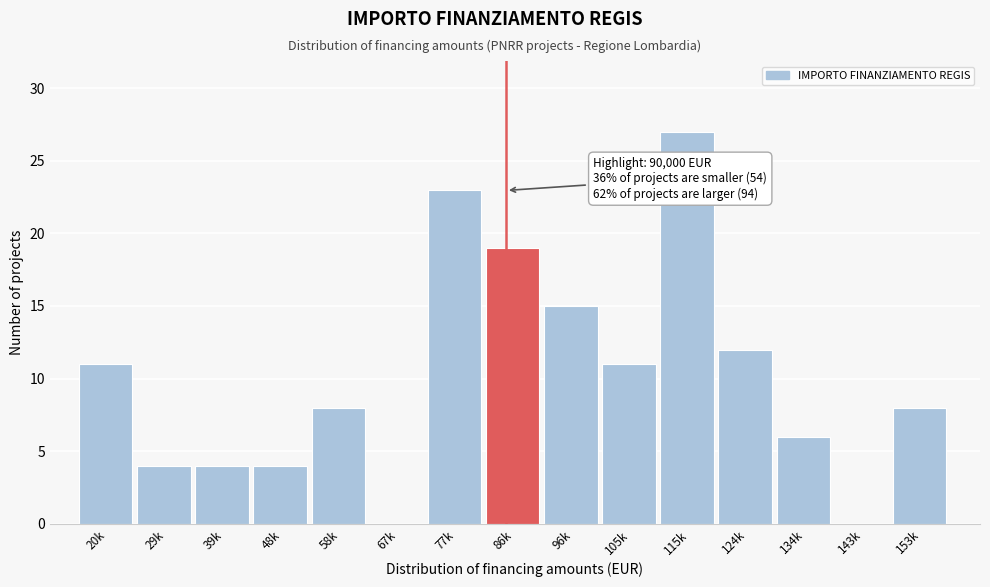

Reading right to left, list all the values displayed in this chart.

153k=8	143k=0	134k=6	124k=12	115k=27	105k=11	96k=15	86k=19	77k=23	67k=0	58k=8	48k=4	39k=4	29k=4	20k=11